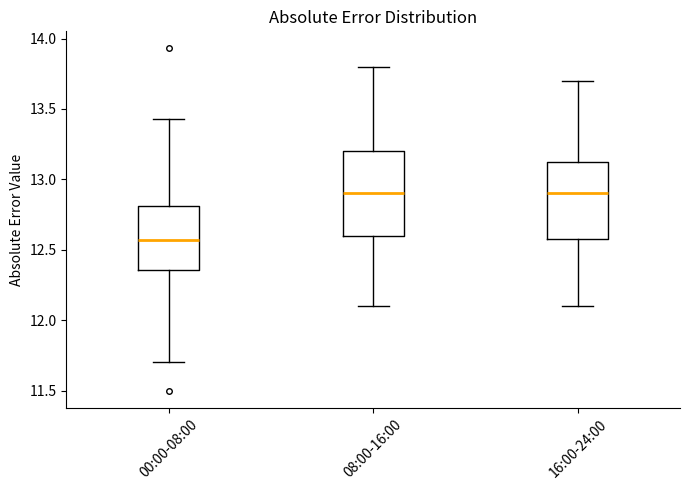

Reading left to right, transcribe this box plot: for each box, give where its median line is, the range the box spans, and where its two whiskers end, as read against the y-axis. The values are not printed on the chart, so give them approximately, as read against the axis.

00:00-08:00: median 12.55, box 12.35 to 12.80, whiskers 11.70 to 13.45
08:00-16:00: median 12.90, box 12.60 to 13.20, whiskers 12.10 to 13.80
16:00-24:00: median 12.90, box 12.60 to 13.15, whiskers 12.10 to 13.70